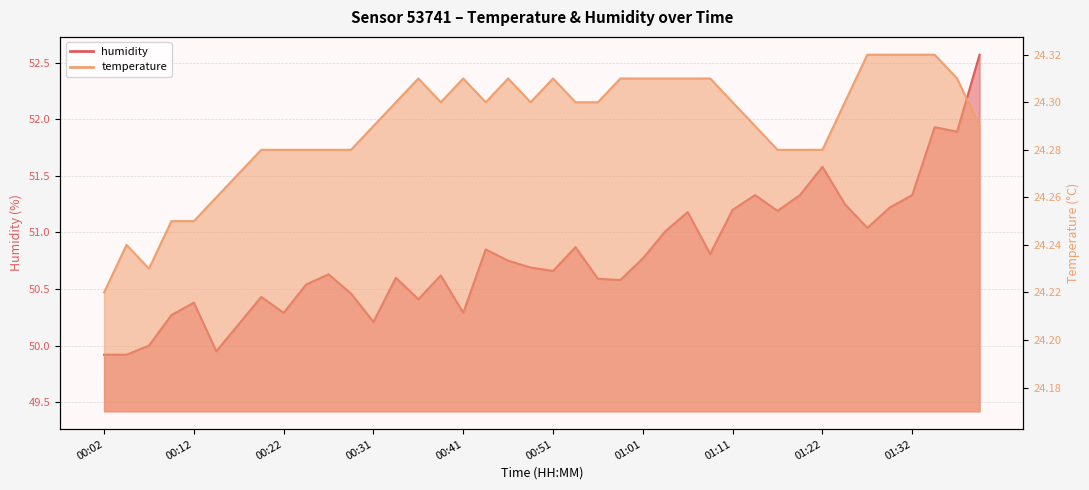

At which category is the sum across all series the highest?

01:40